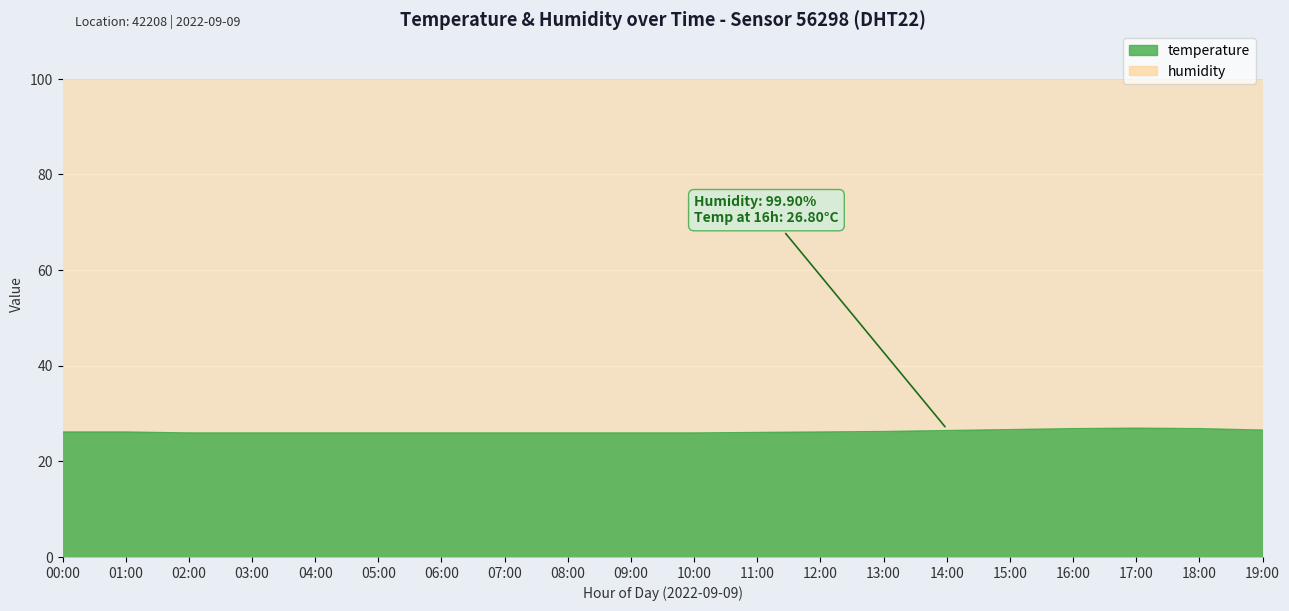

What is the change in value from 07:00 to 11:00?

+0.1